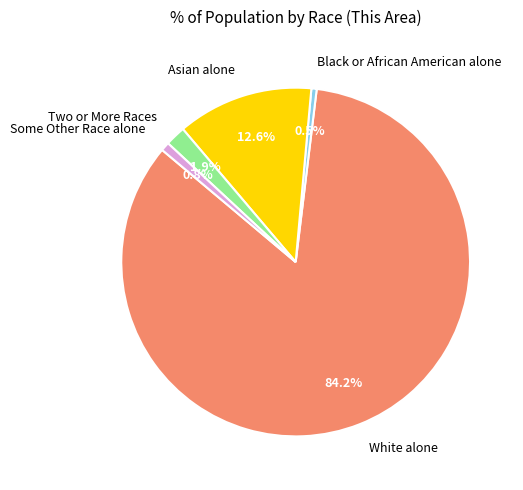

To the nearest percent, what is the difference between the largest and smallest slice percentages?

84%